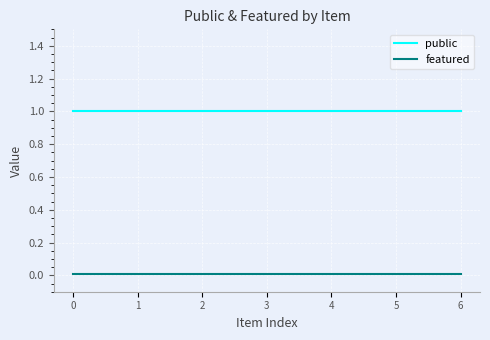

Is this an area chart (filled region under the line)?

No